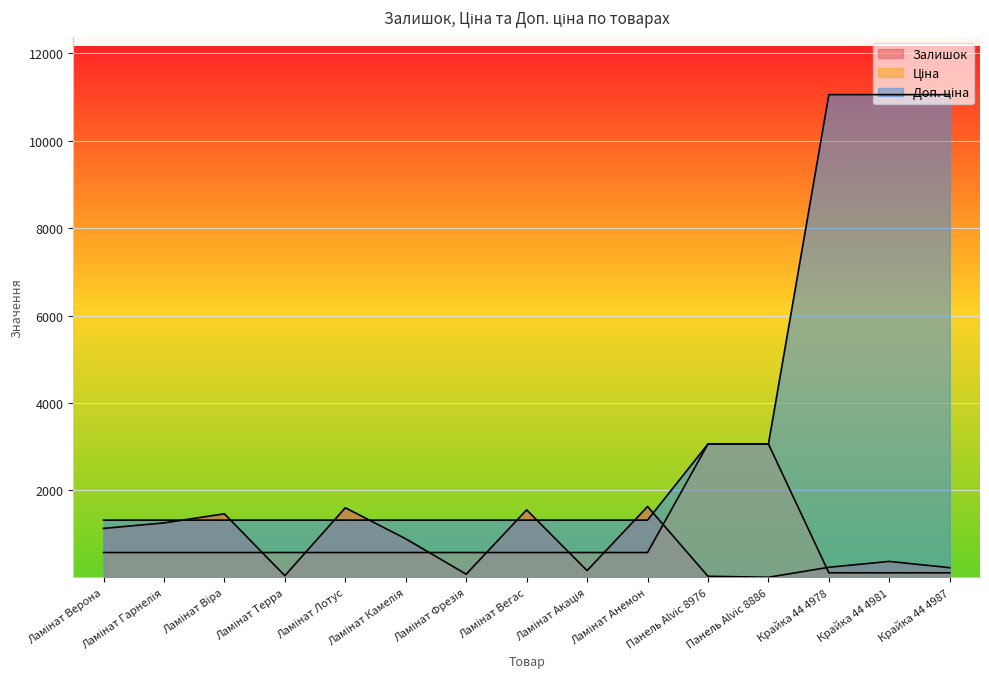

What is the difference between the highest and lowest values at Ламінат Фрезія?

1237.7